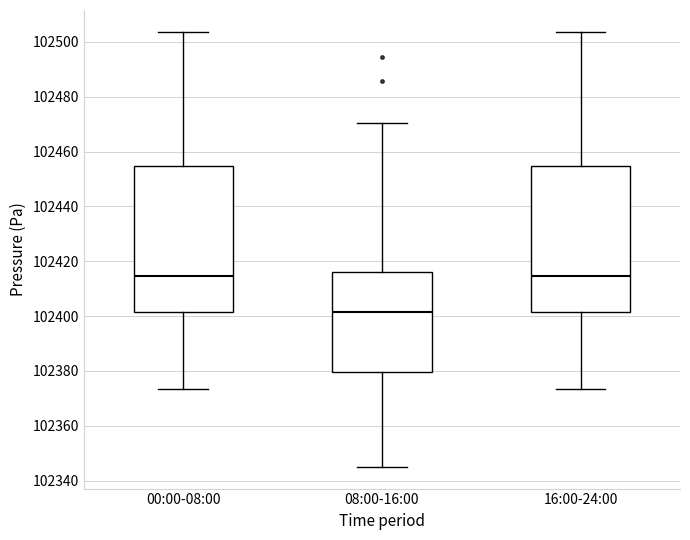

Reading left to right, read every box against the y-axis: the position of its median line, the range the box covers, and the ends of its whiskers. The values are not printed on the chart, so give them approximately, as read against the axis.

00:00-08:00: median 102414, box 102402 to 102454, whiskers 102374 to 102504
08:00-16:00: median 102402, box 102380 to 102416, whiskers 102346 to 102470
16:00-24:00: median 102414, box 102402 to 102454, whiskers 102374 to 102504